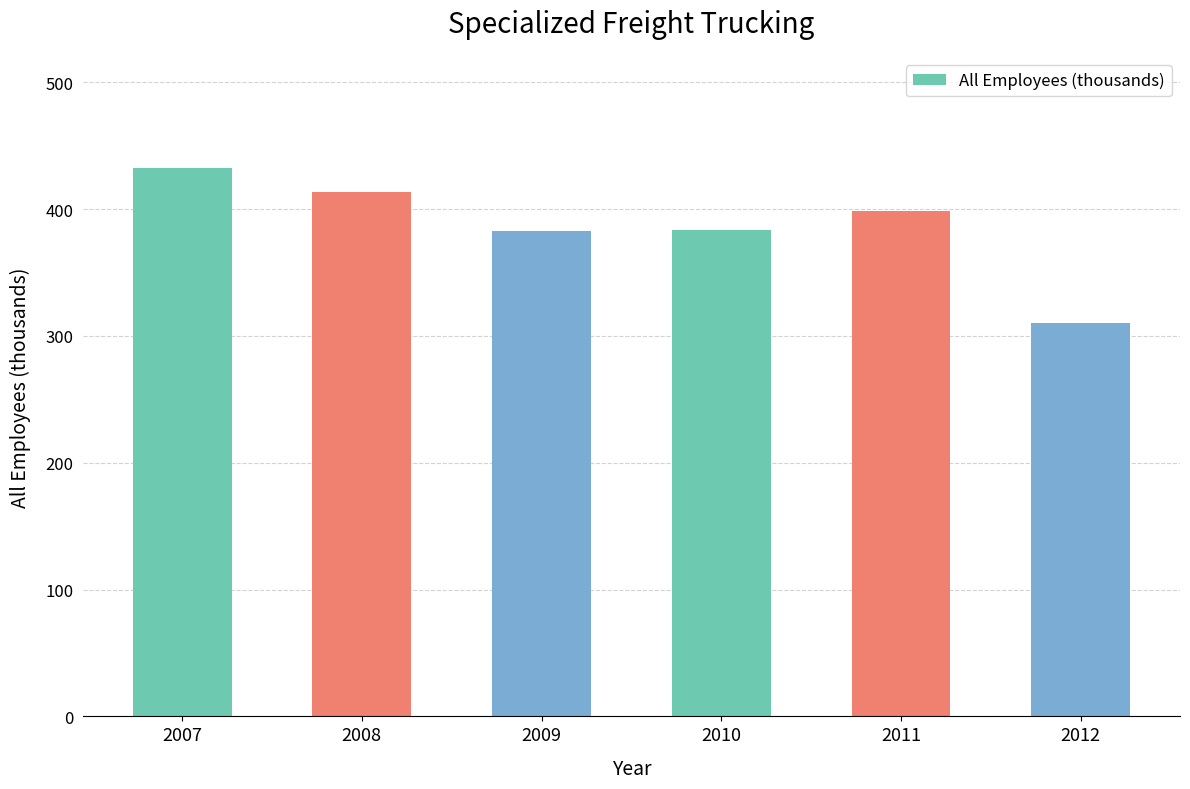

What is the sum of the values at 2011 and 2007?

831.2